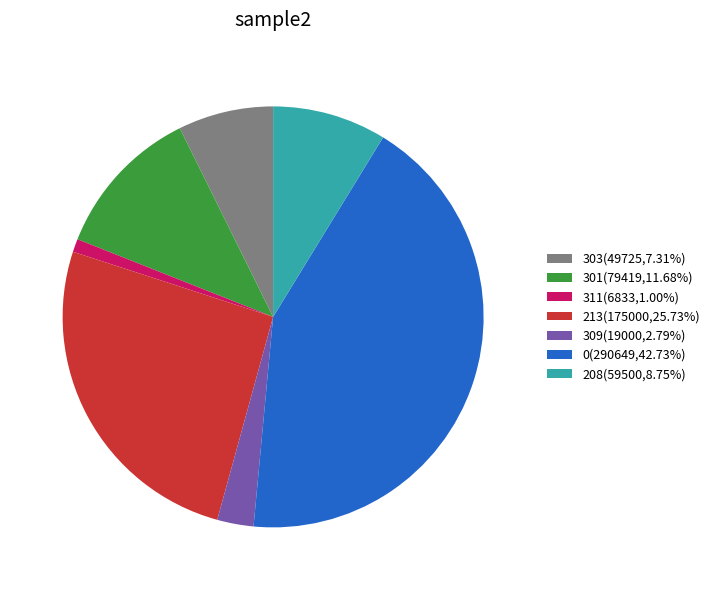

Is there any slice that represents more than half of the pie?

No